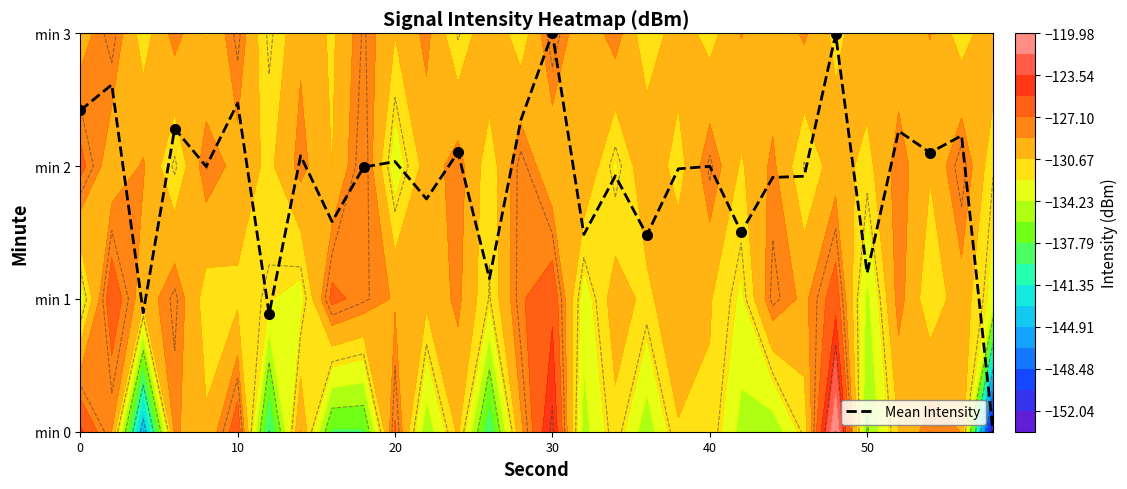

Between 14 and 22, which is larger?

14